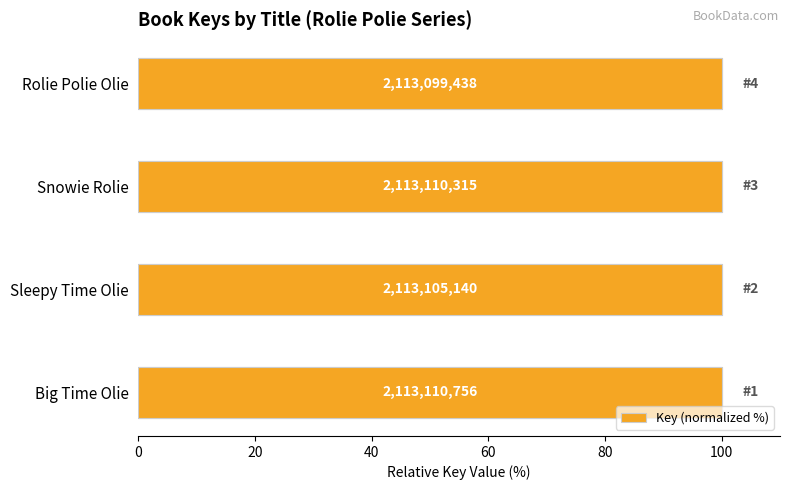

How many bars are there in total?

4